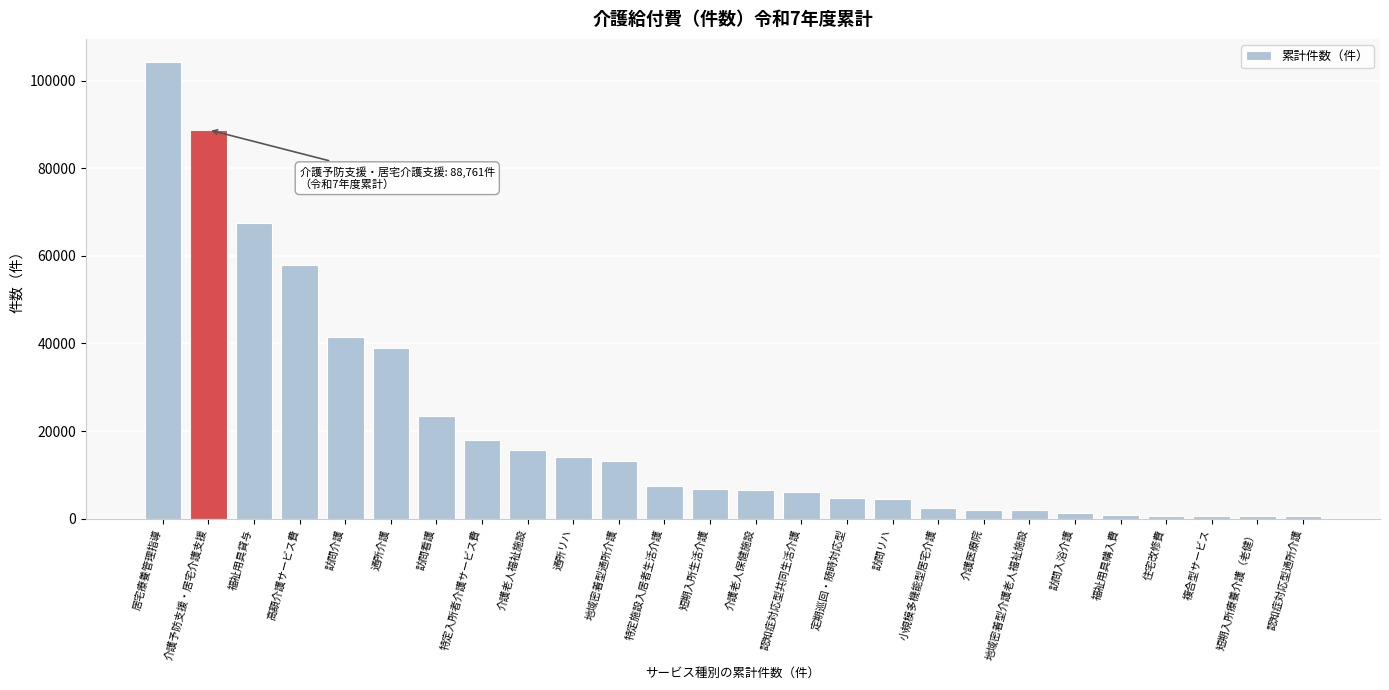

What is the difference between the maximum and minimum values?

103785